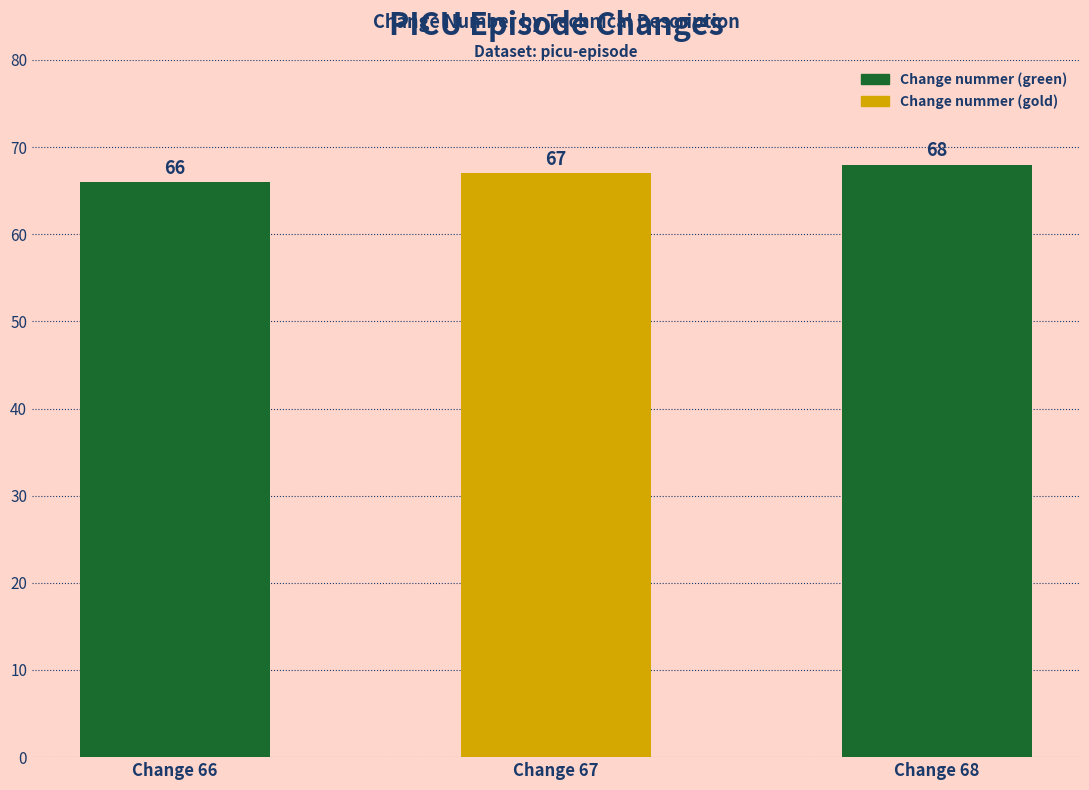

What is the maximum value shown in the chart?

68